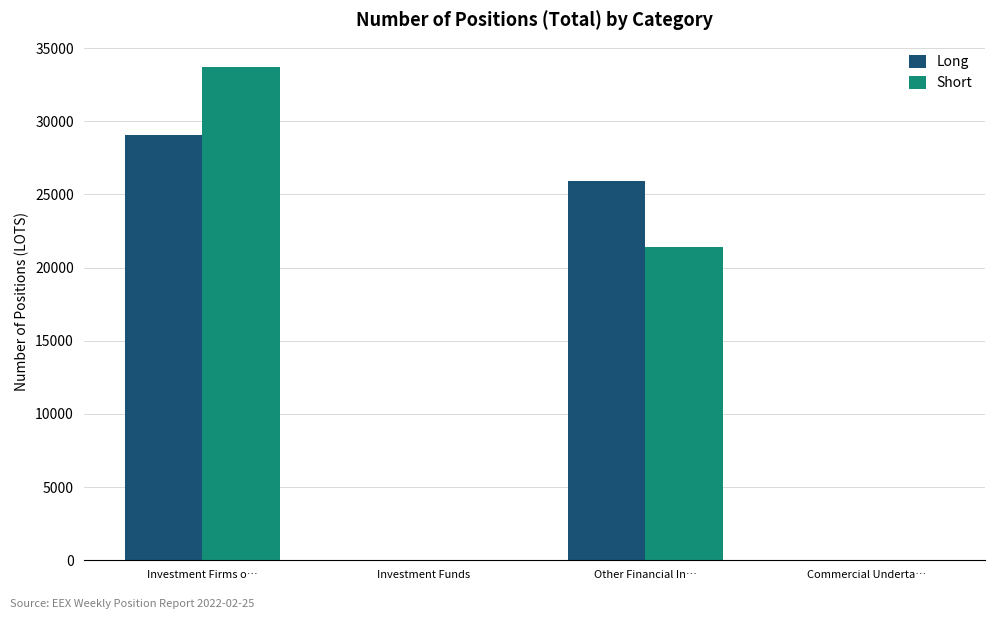

Which series changed the most between Investment Firms o… and Commercial Underta…?

Short